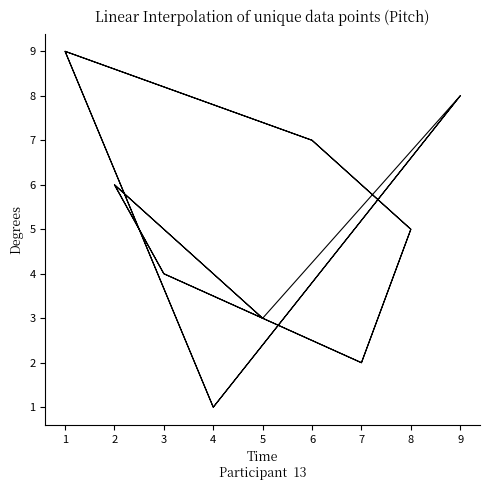

Where does the data first go above 5?

2